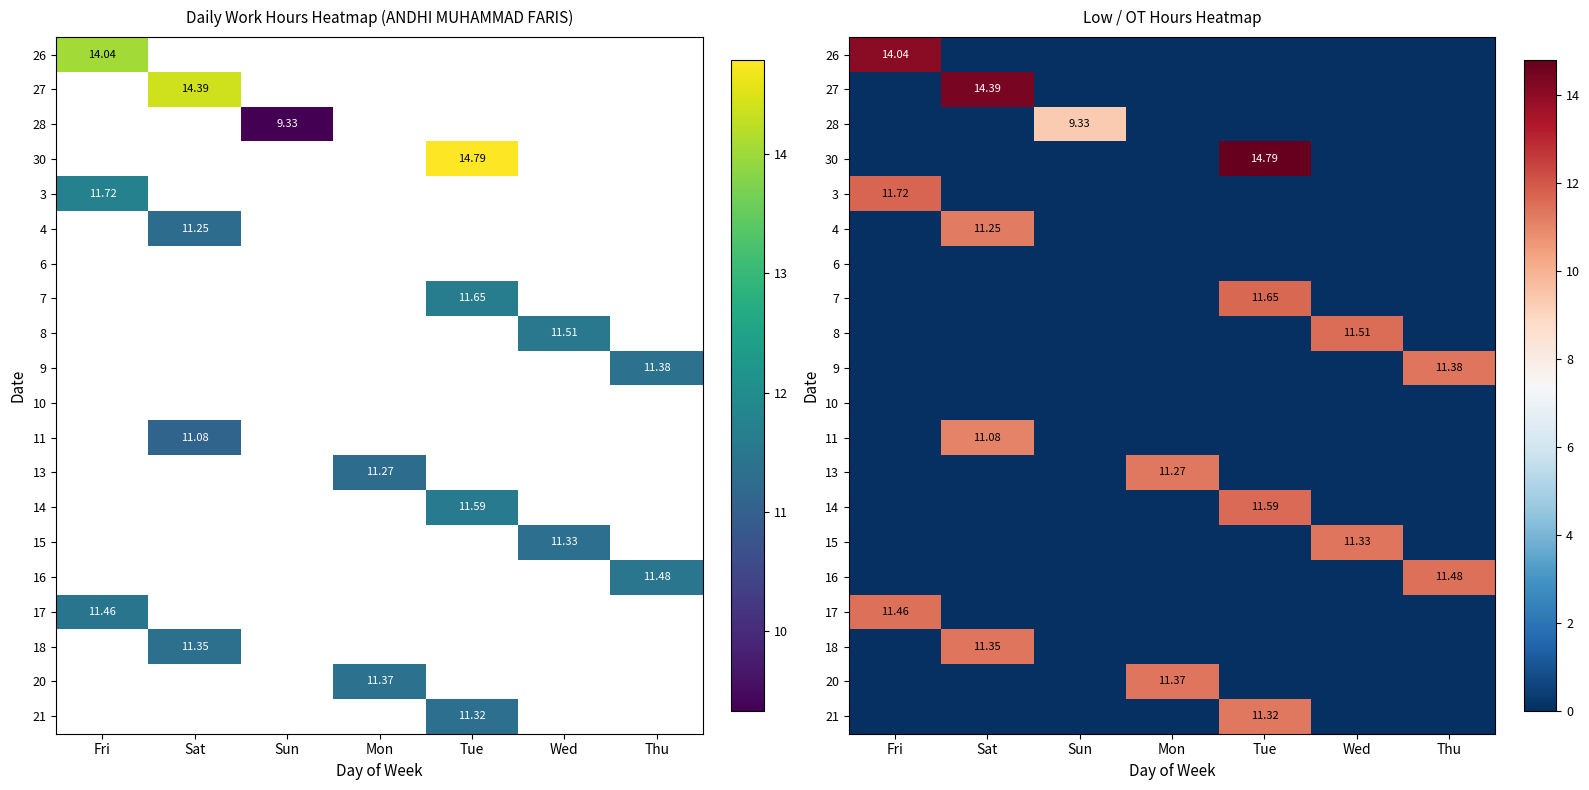

The value of 15 at Mon is 0.0. True or false?

True